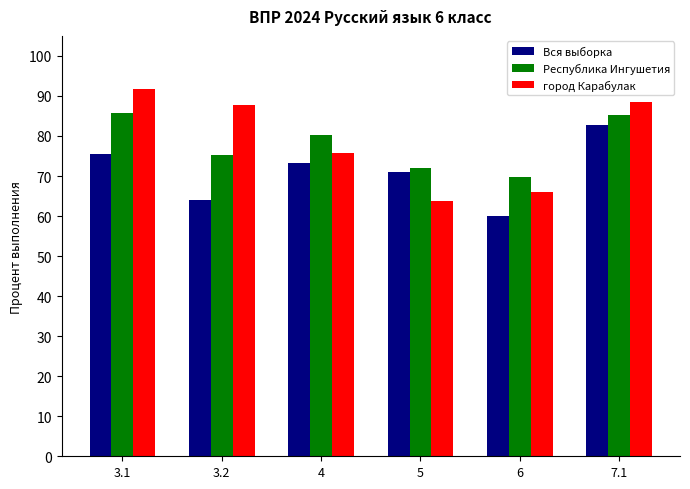

Reading right to left, extract all data points from this chart.

Вся выборка: 7.1=82.8	6=60.0	5=70.9	4=73.2	3.2=64.1	3.1=75.6
Республика Ингушетия: 7.1=85.2	6=69.7	5=72.0	4=80.2	3.2=75.2	3.1=85.6
город Карабулак: 7.1=88.5	6=66.0	5=63.8	4=75.8	3.2=87.8	3.1=91.7